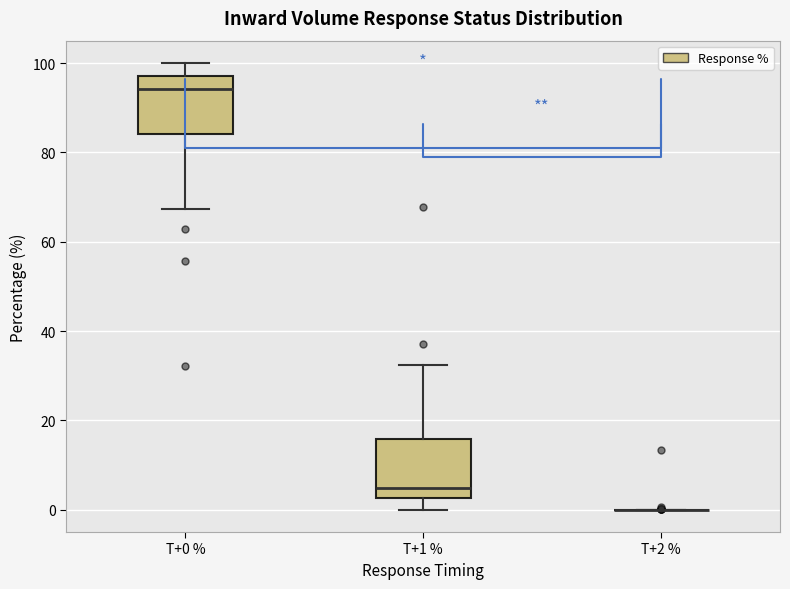

Reading left to right, transcribe this box plot: for each box, give where its median line is, the range the box spans, and where its two whiskers end, as read against the y-axis. The values are not printed on the chart, so give them approximately, as read against the axis.

T+0 %: median 94, box 84 to 98, whiskers 68 to 100
T+1 %: median 4, box 2 to 16, whiskers 0 to 32
T+2 %: box collapsed to a line at 0, whiskers 0 to 0